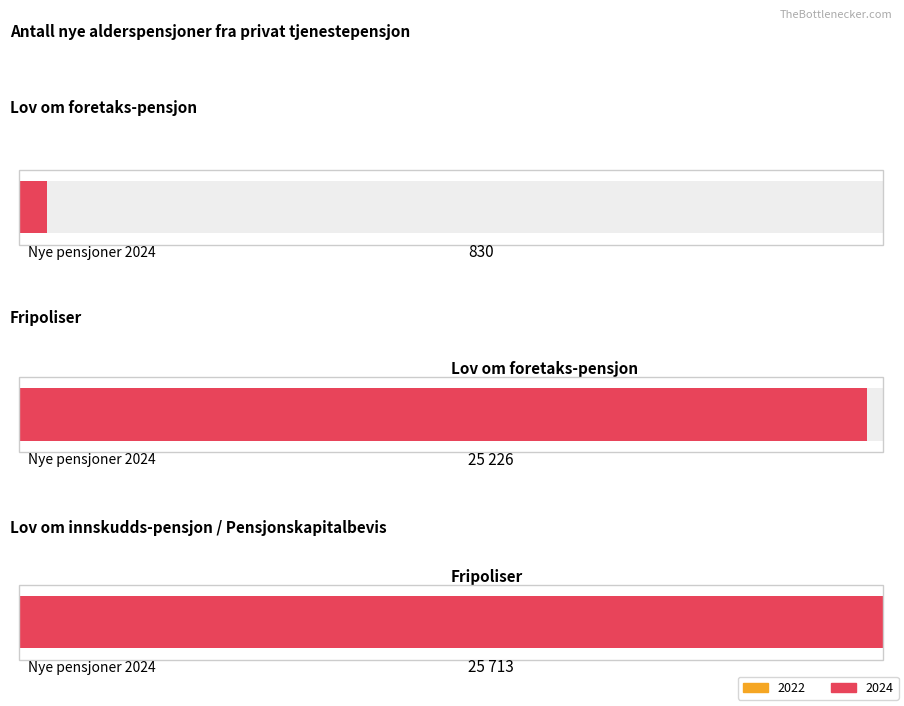

Where does the Antall nye alders-pensjoner 2023 series first go above 21622?

Fripoliser